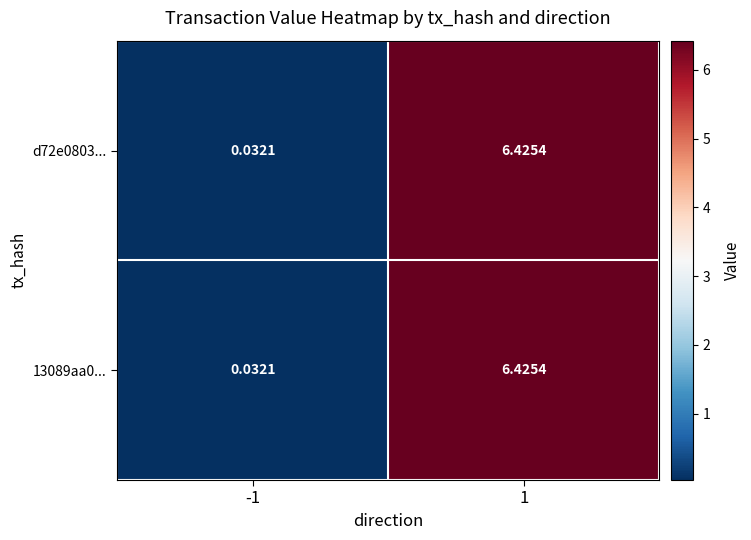

Reading left to right, what are all the values shown in this chart?

d72e0803...: -1=0.0	1=6.4
13089aa0...: -1=0.0	1=6.4